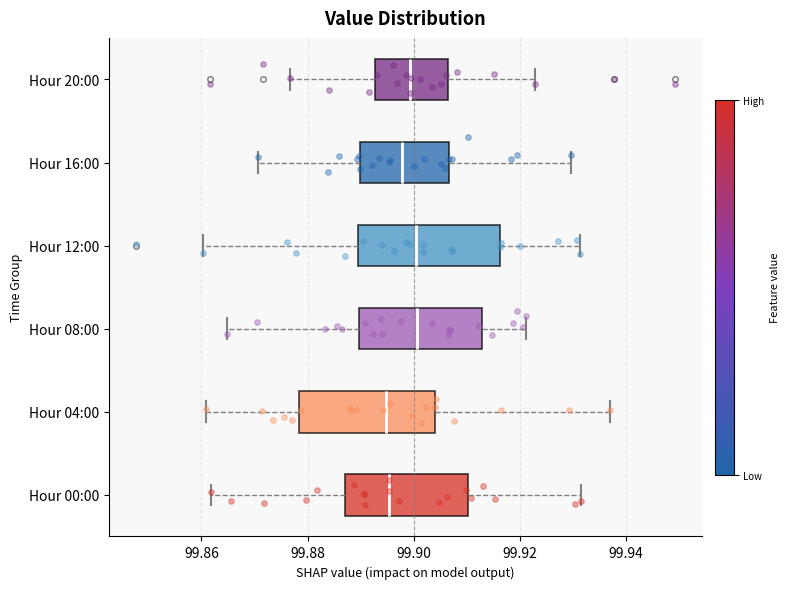

Reading bottom to top, transcribe this box plot: for each box, give where its median line is, the range the box spans, and where its two whiskers end, as read against the x-axis. The values are not printed on the chart, so give them approximately, as read against the axis.

Hour 00:00: median 99.896, box 99.888 to 99.910, whiskers 99.862 to 99.932
Hour 04:00: median 99.894, box 99.878 to 99.904, whiskers 99.860 to 99.938
Hour 08:00: median 99.900, box 99.890 to 99.912, whiskers 99.864 to 99.922
Hour 12:00: median 99.900, box 99.890 to 99.916, whiskers 99.860 to 99.932
Hour 16:00: median 99.898, box 99.890 to 99.906, whiskers 99.870 to 99.930
Hour 20:00: median 99.900, box 99.892 to 99.906, whiskers 99.876 to 99.922